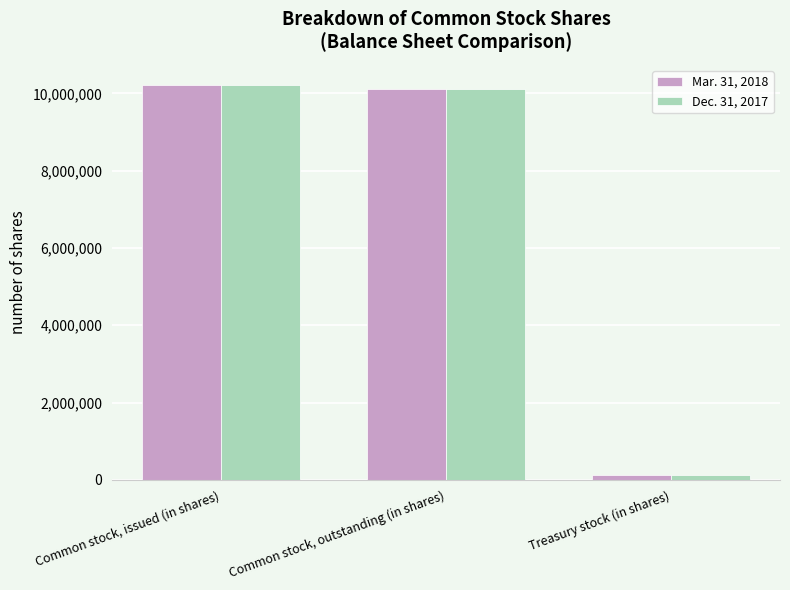

Reading right to left, list all the values displayed in this chart.

Mar. 31, 2018: Treasury stock (in shares)=116200	Common stock, outstanding (in shares)=10112753	Common stock, issued (in shares)=10228953
Dec. 31, 2017: Treasury stock (in shares)=116200	Common stock, outstanding (in shares)=10109715	Common stock, issued (in shares)=10225915